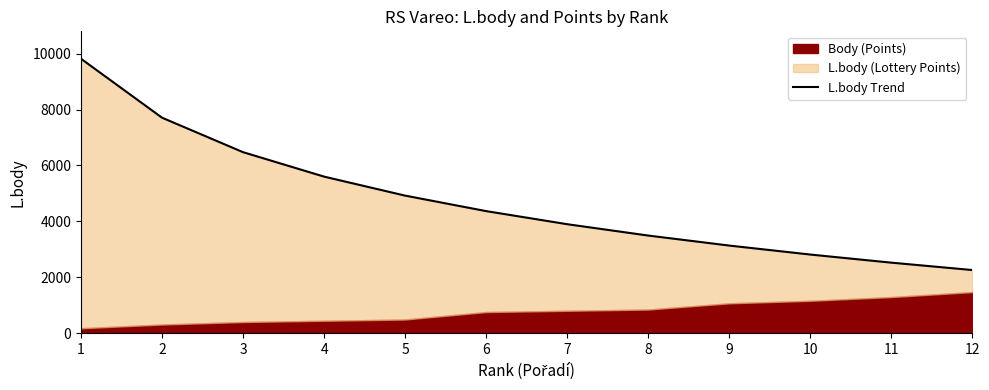

What is the value of the 9th point from the left?

3135